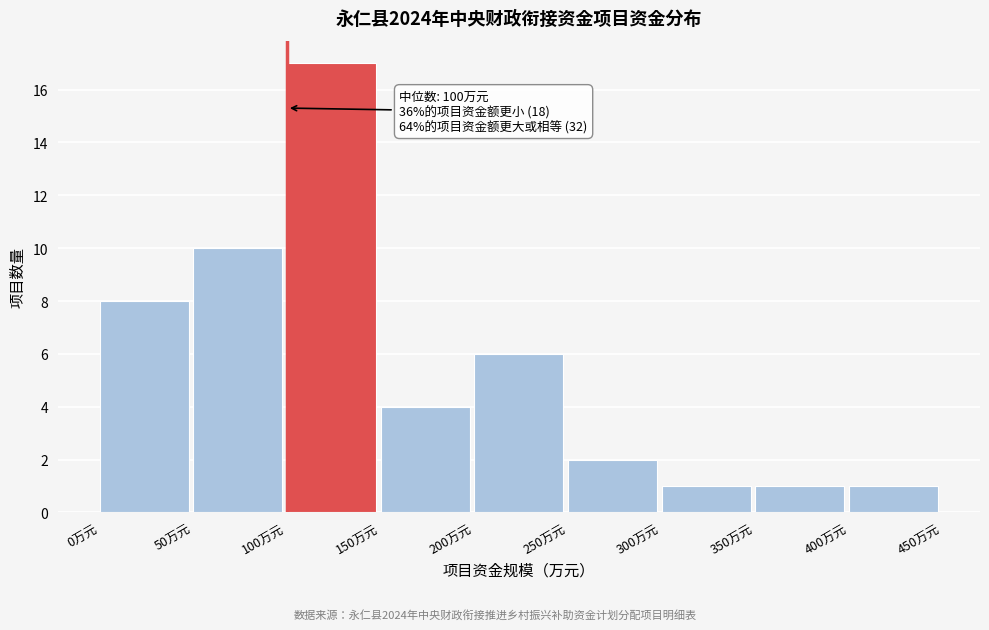

Over which range of the x-axis is the bar tallest?

100 to 150